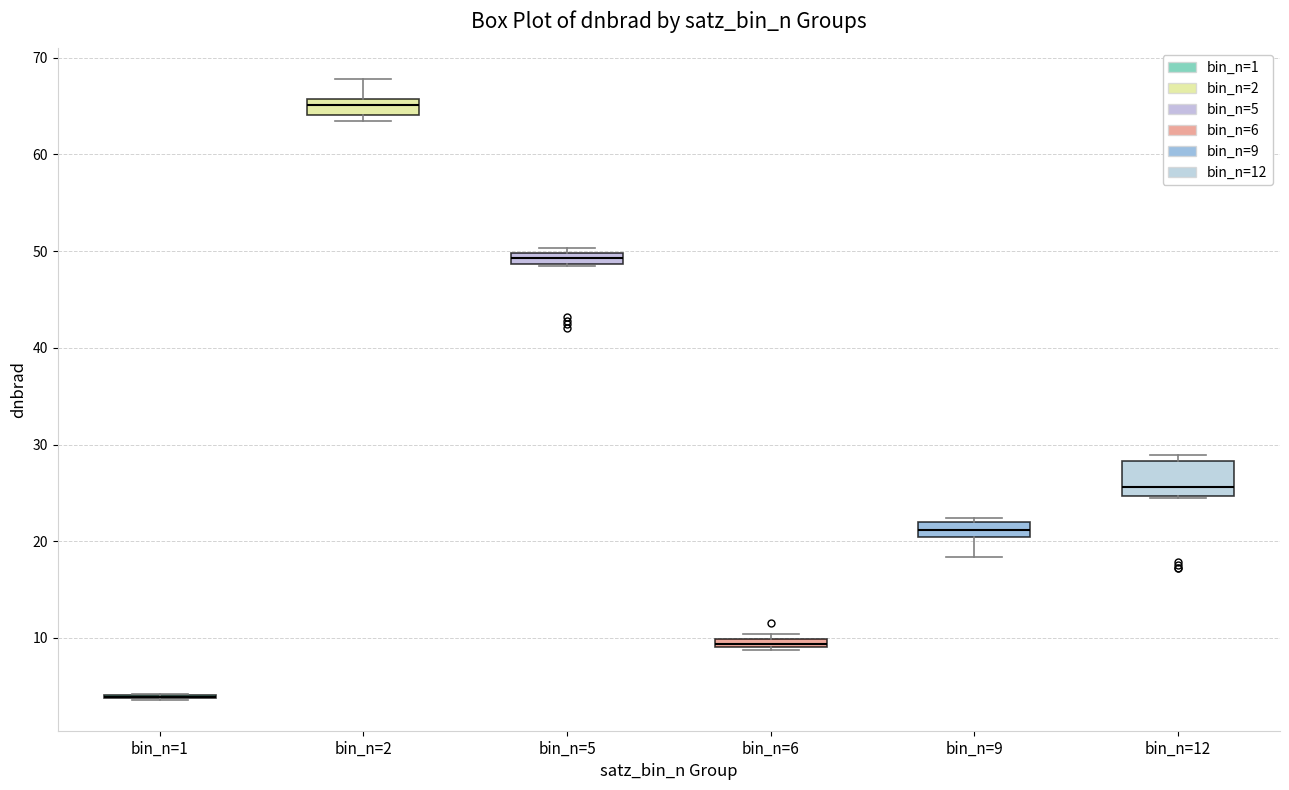

Which box is the tallest, from its lower edge to its upper edge?

bin_n=12